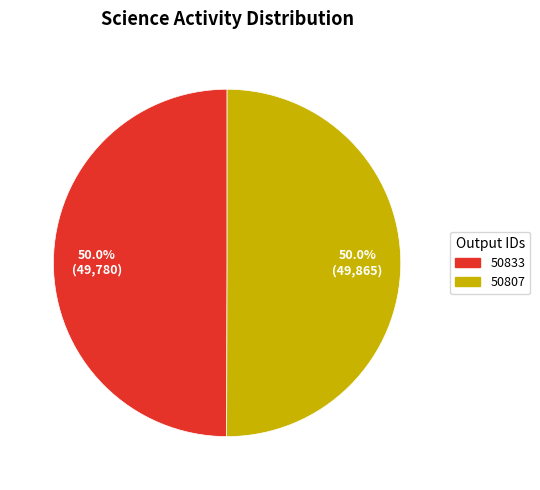

To the nearest percent, what percentage of the pie is 50807?

50%